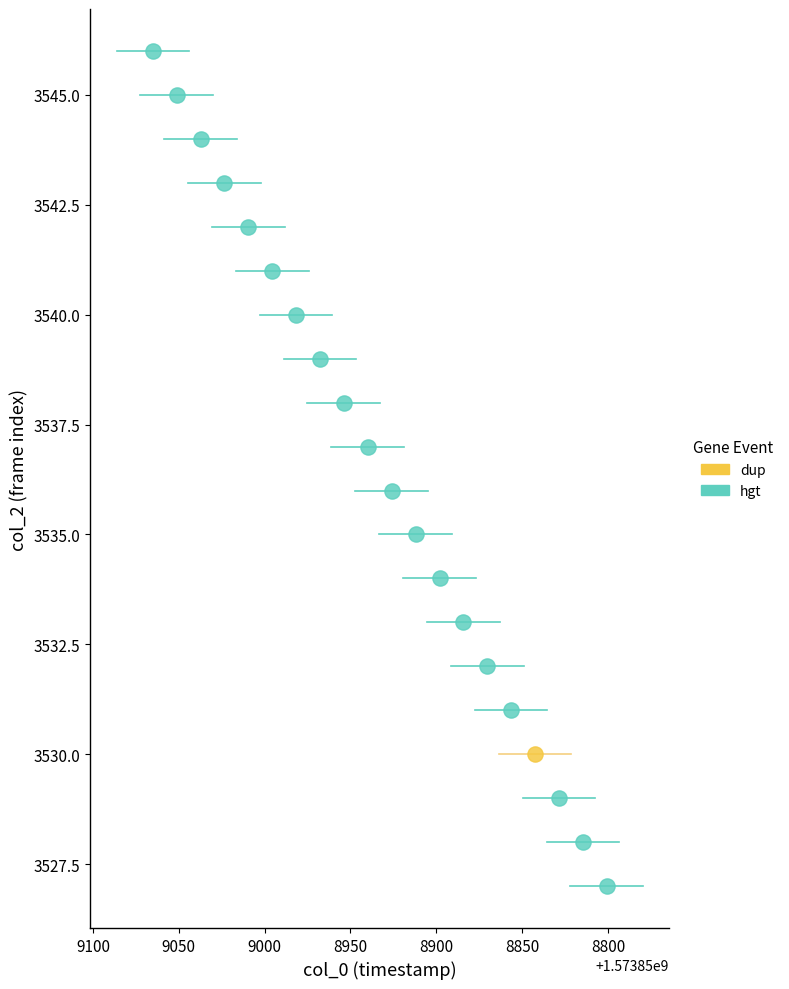

What are all the series names shown in the legend?

dup, hgt